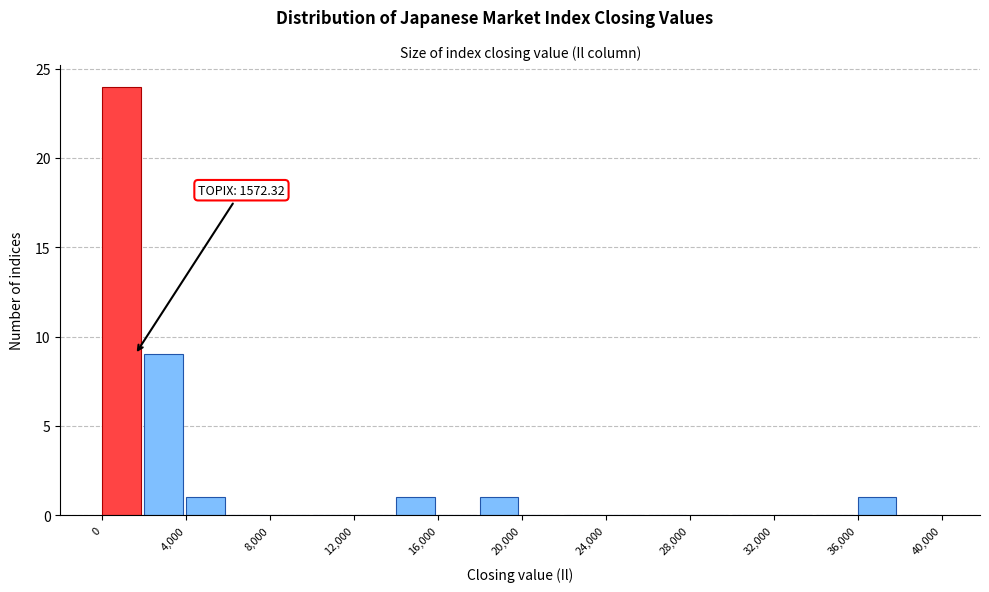

Over which range of the x-axis is the bar tallest?

0 to 2000